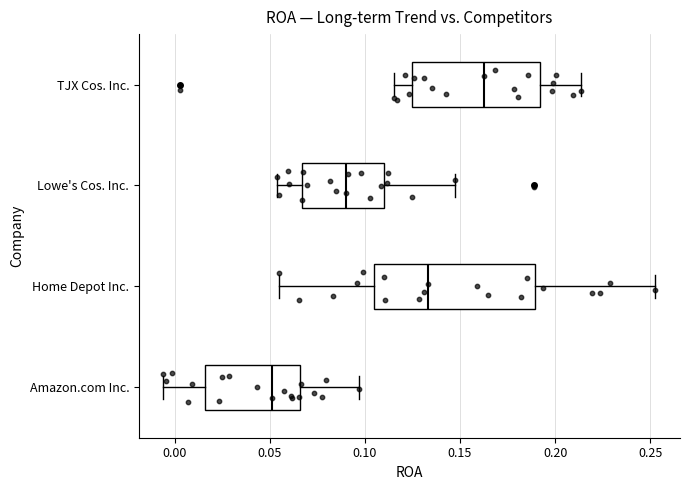

Reading bottom to top, transcribe this box plot: for each box, give where its median line is, the range the box spans, and where its two whiskers end, as read against the x-axis. The values are not printed on the chart, so give them approximately, as read against the axis.

Amazon.com Inc.: median 0.050, box 0.015 to 0.065, whiskers -0.005 to 0.095
Home Depot Inc.: median 0.135, box 0.105 to 0.190, whiskers 0.055 to 0.255
Lowe's Cos. Inc.: median 0.090, box 0.065 to 0.110, whiskers 0.055 to 0.145
TJX Cos. Inc.: median 0.165, box 0.125 to 0.190, whiskers 0.115 to 0.215